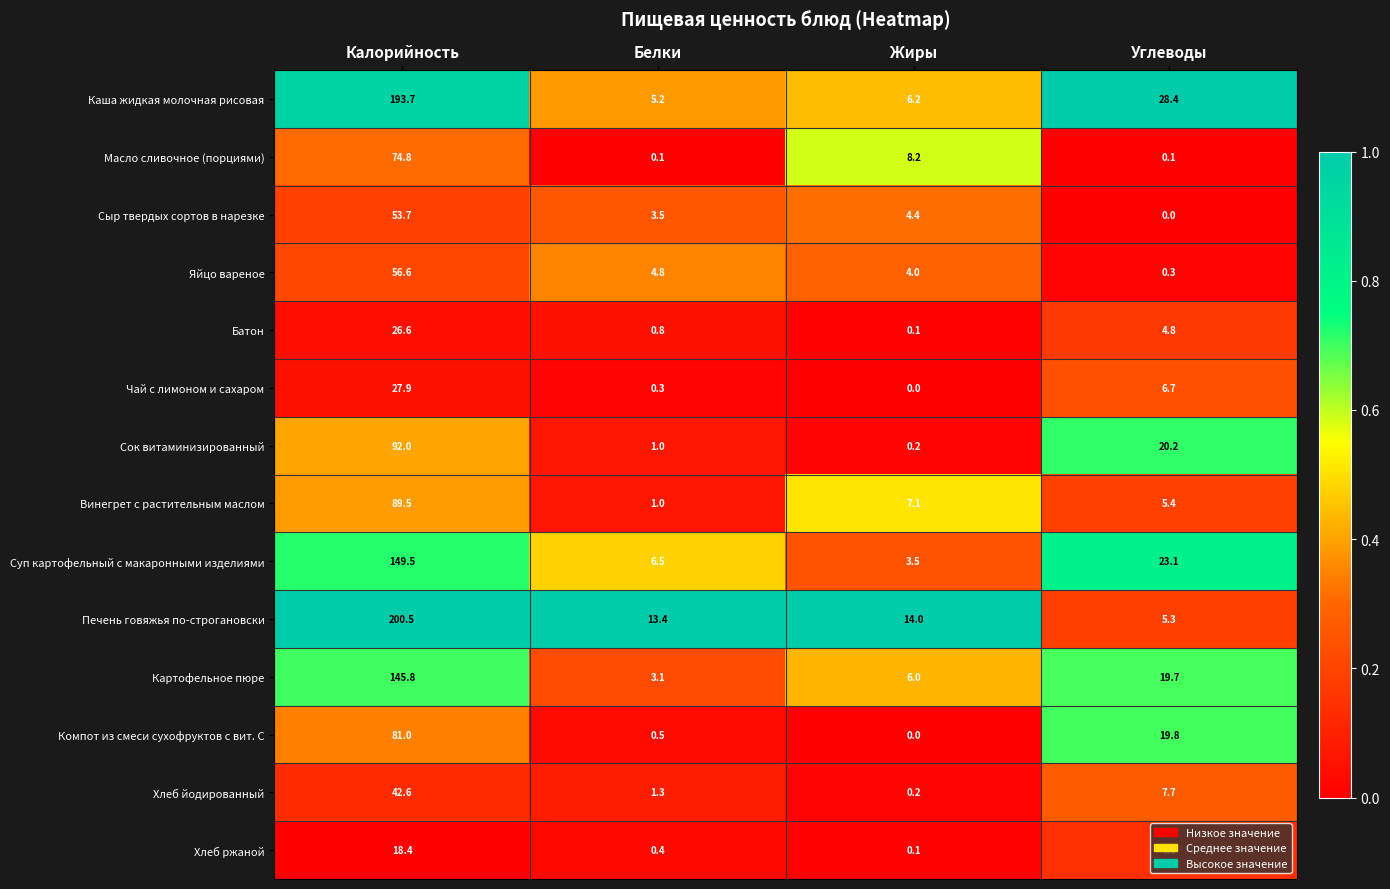

Is it true that Картофельное пюре equals 34.8 at Углеводы?

False